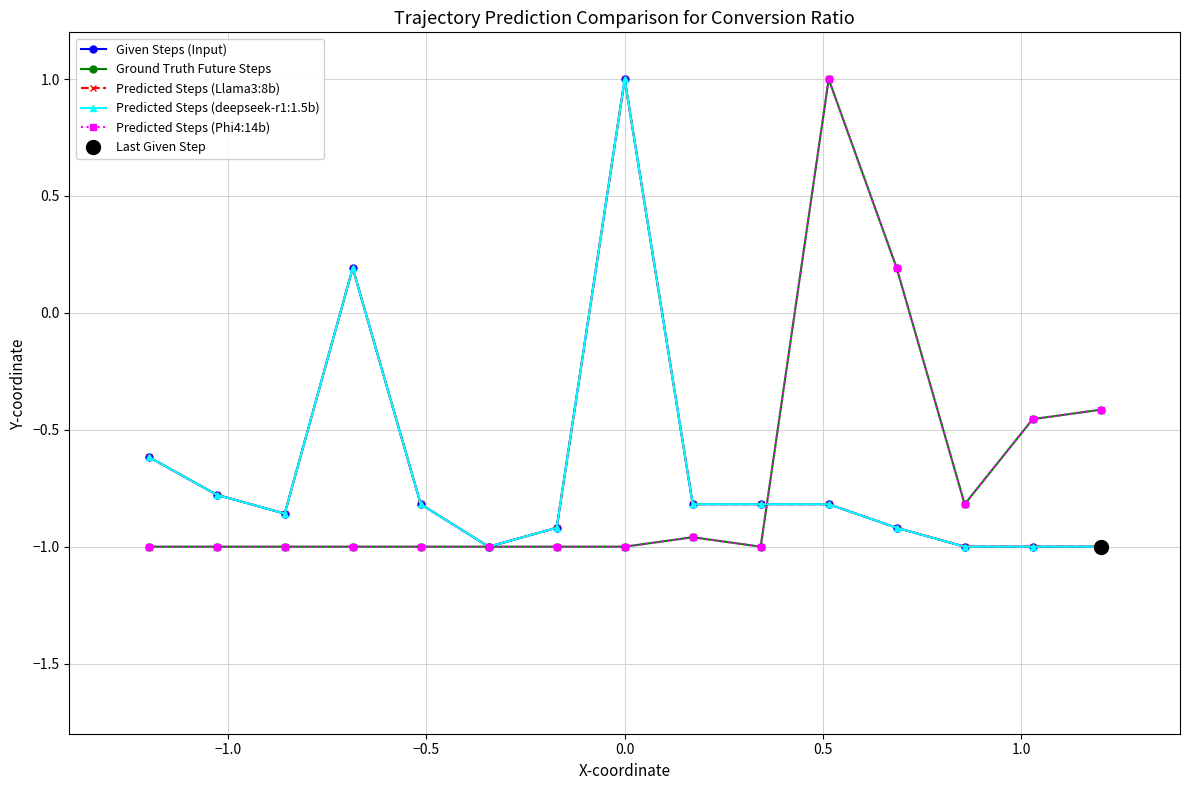

How many values in the Given Steps (Input) series are below 0?

13